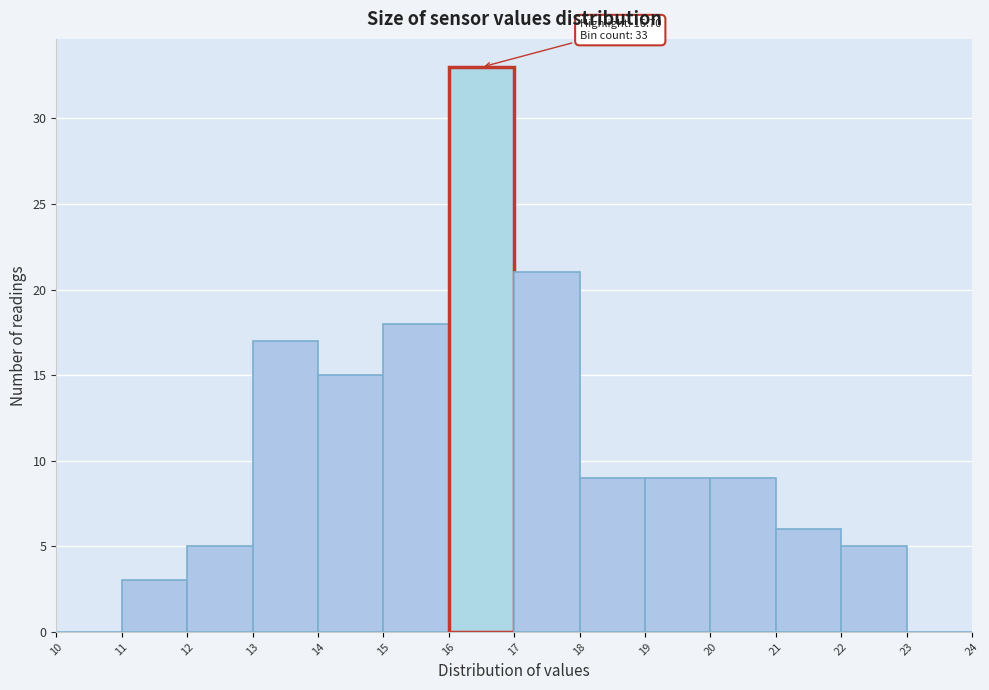

Which range on the x-axis has the tallest bar?

16 to 17